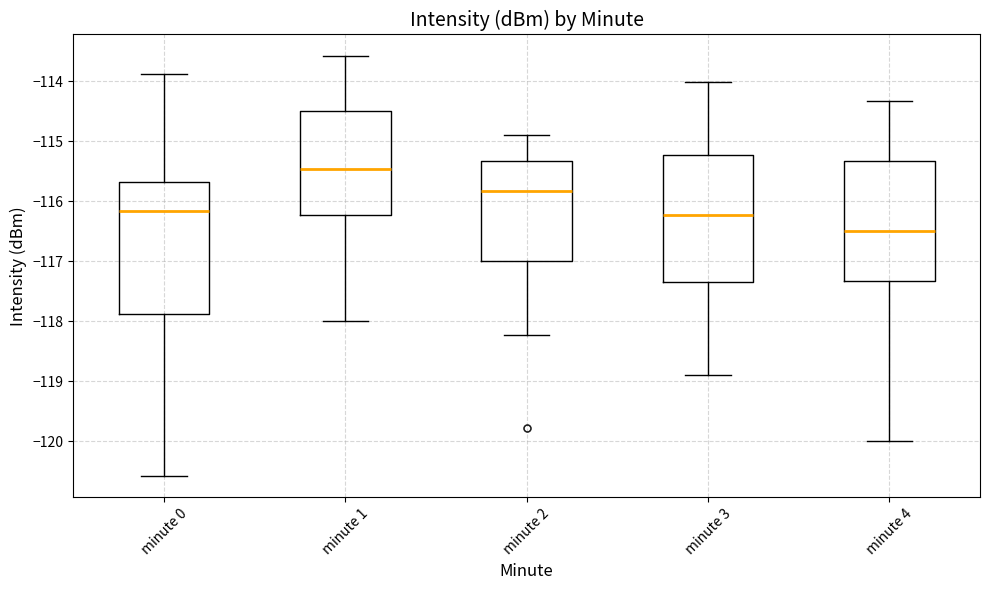

Where is the upper edge of the box for minute 4 on the y-axis? The values are not printed on the chart, so give them approximately, as read against the axis.

-115.3